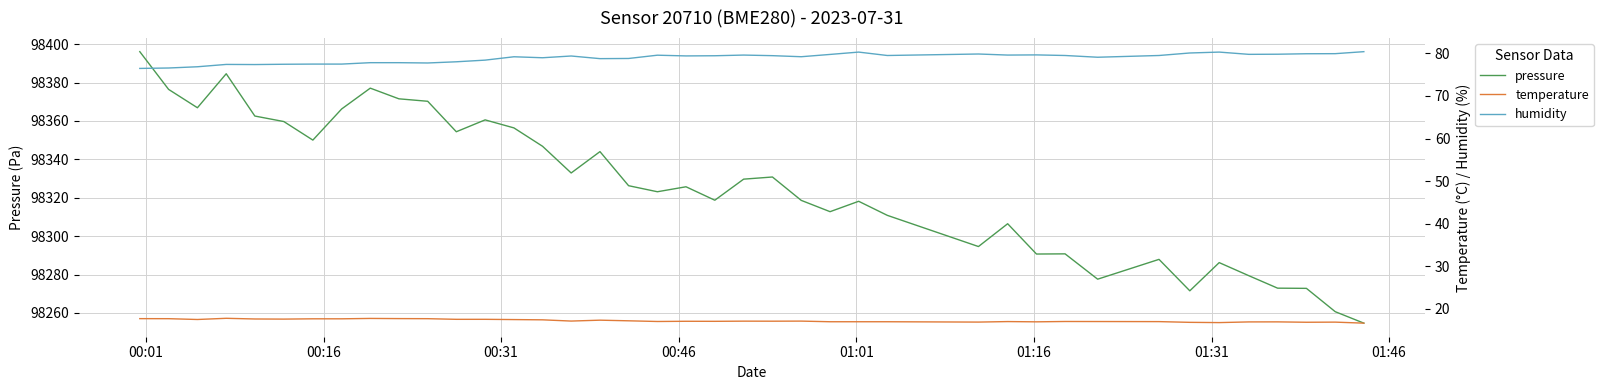

True or false: humidity and temperature intersect in this chart.

False